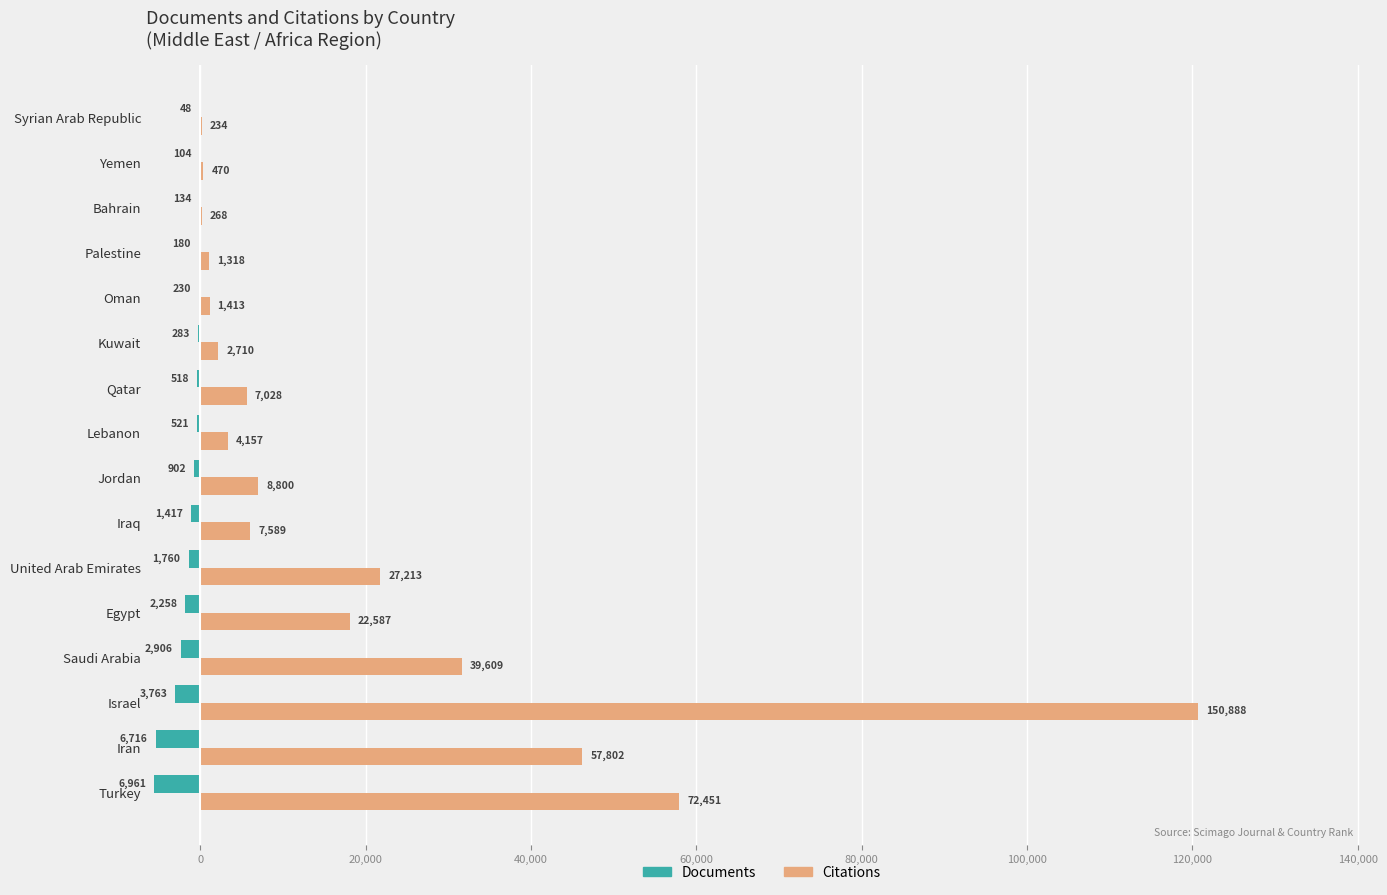

Which series has the largest range (max minus min)?

Citations